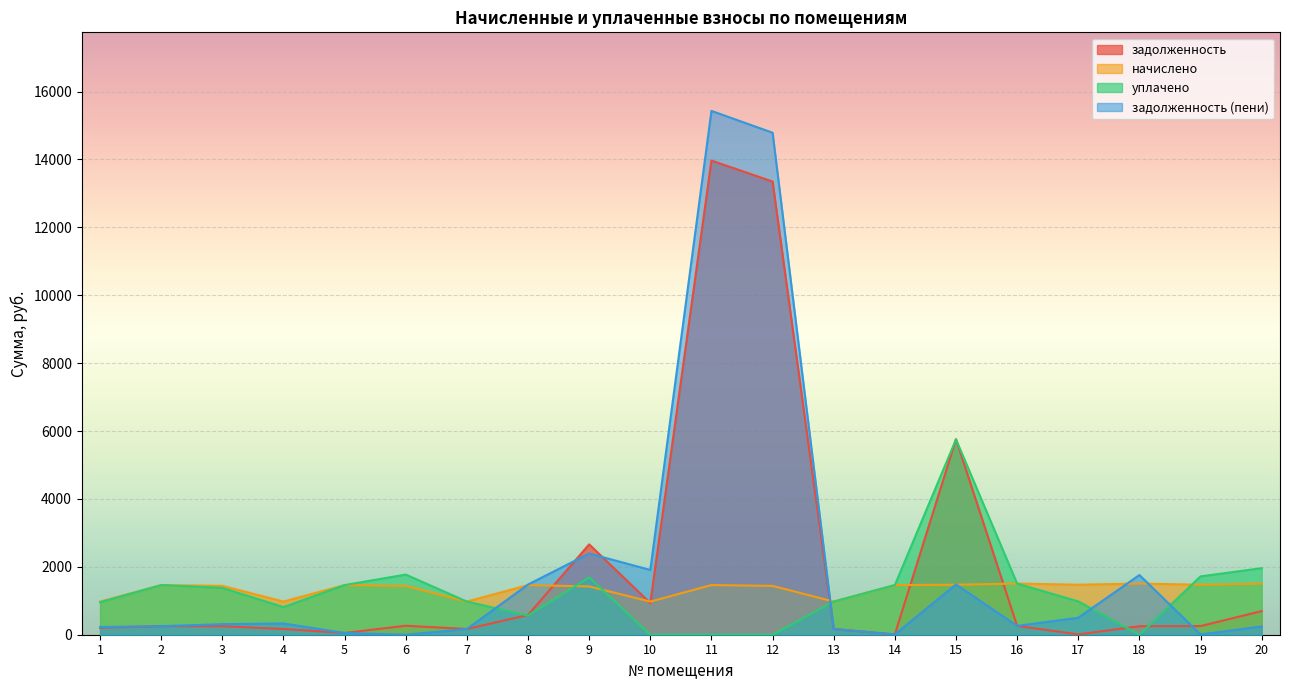

What is the difference between the highest and lowest values at 5?

1410.9